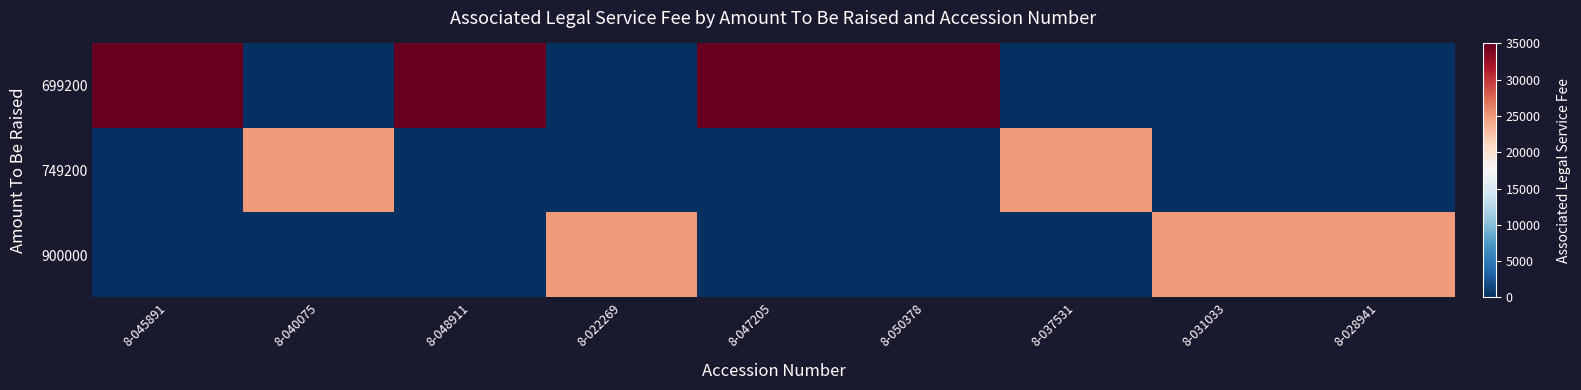

Which series has the largest total across all categories?

699200